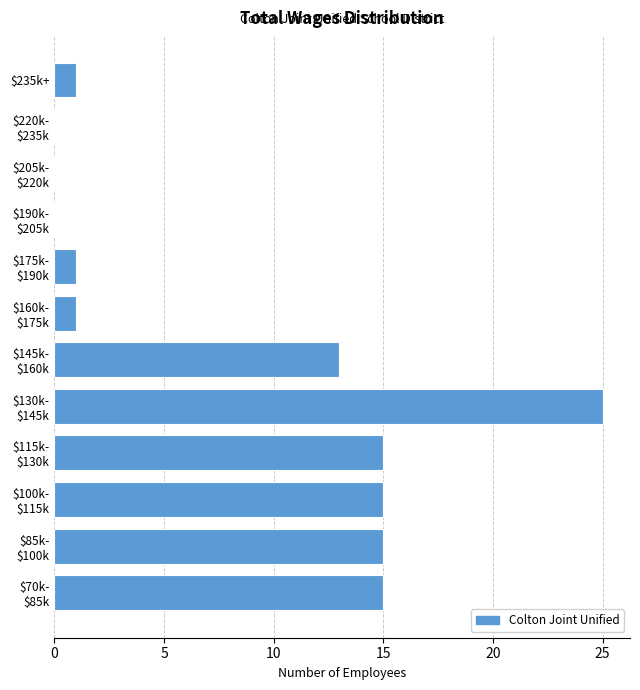

What is the sum of all values?

101